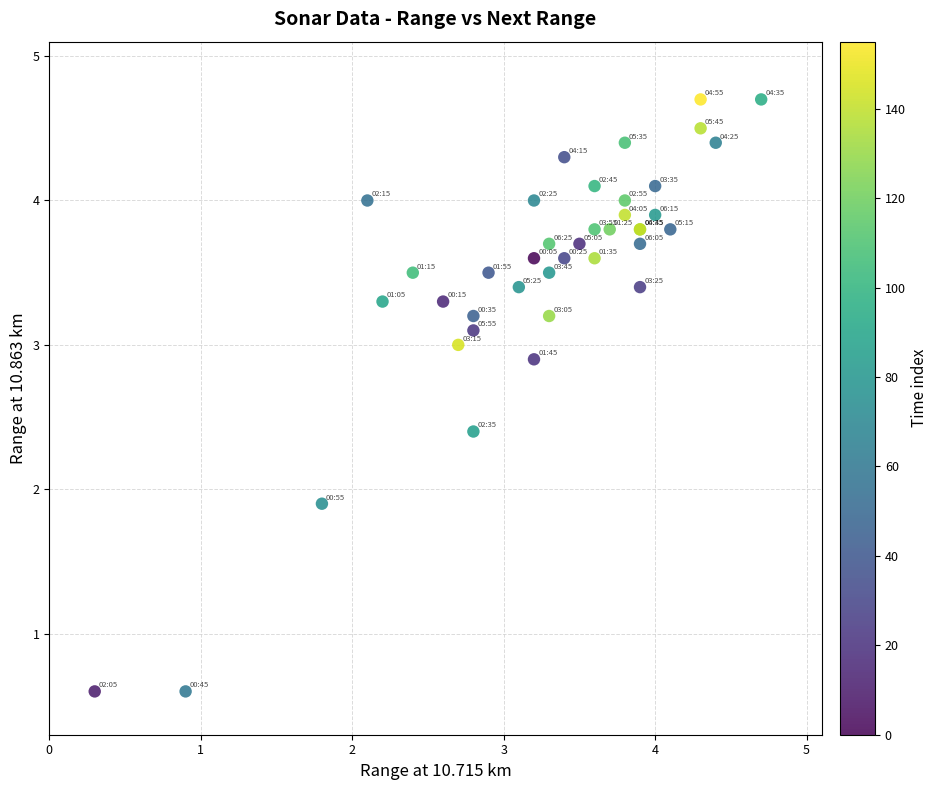

What Y value in the scatter plot is closest to 2?

1.9